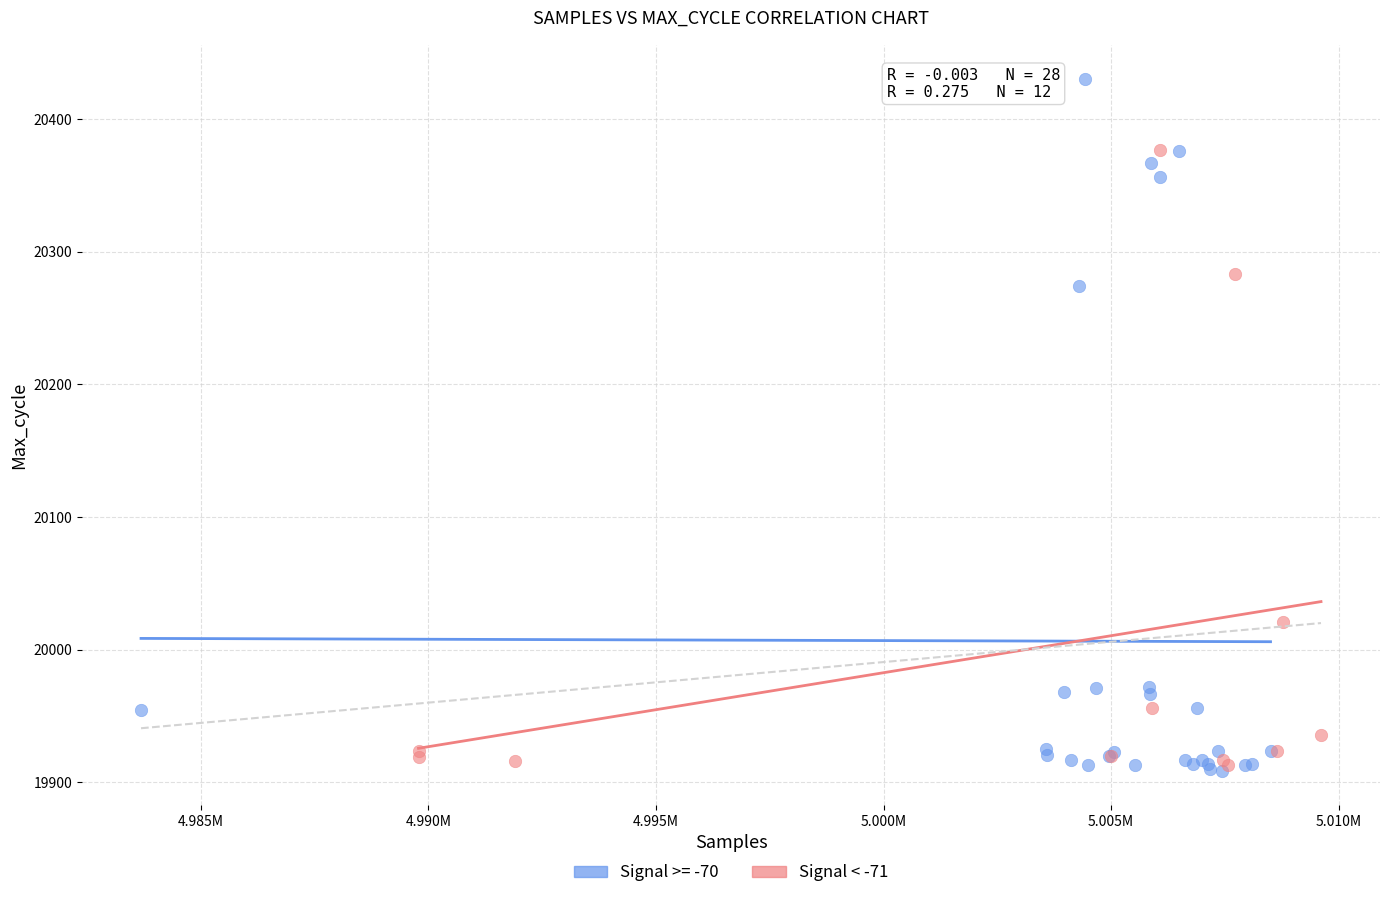

Which series has the largest Y range (max minus min)?

Signal >= -70